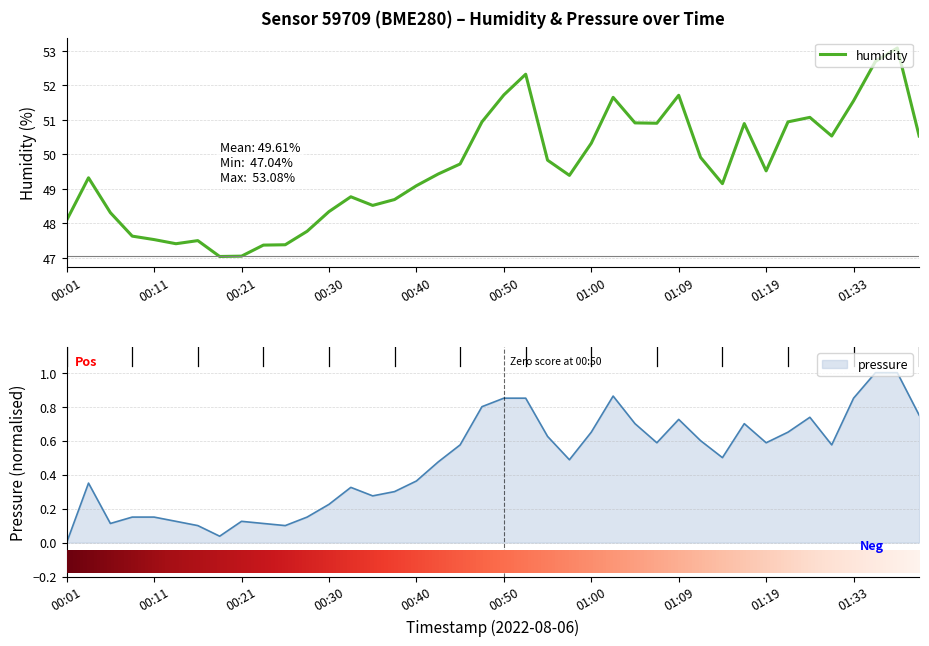

List the series in order of their overall mean, lowest first.

pressure, humidity